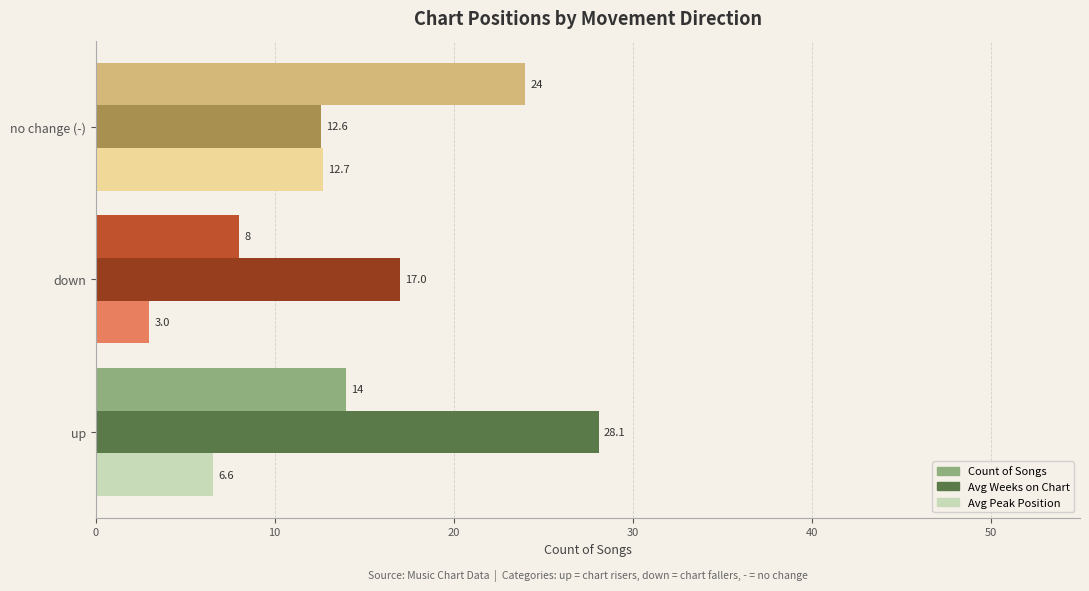

Read the Count of Songs value at no change (-).

24.0